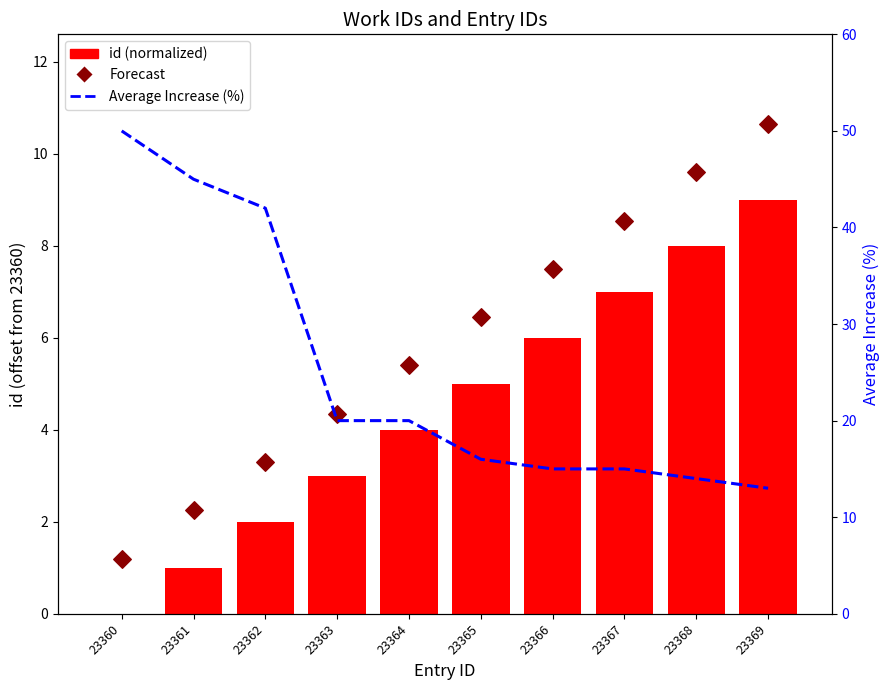

Which series reaches the minimum Y coordinate?

id (normalized)